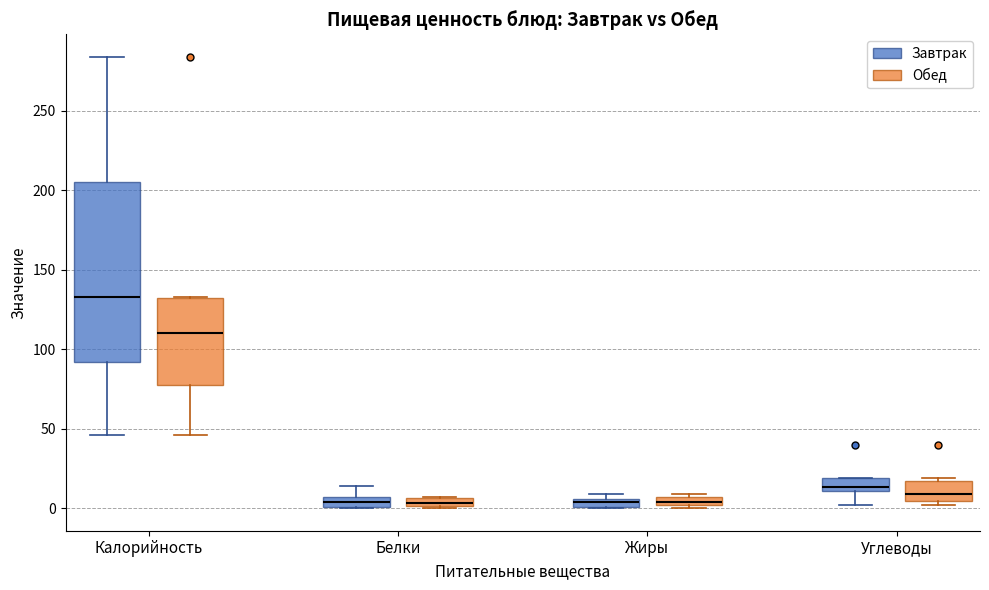

Where does the lower whisker of the box for Калорийность (Обед) end on the y-axis? The values are not printed on the chart, so give them approximately, as read against the axis.

45